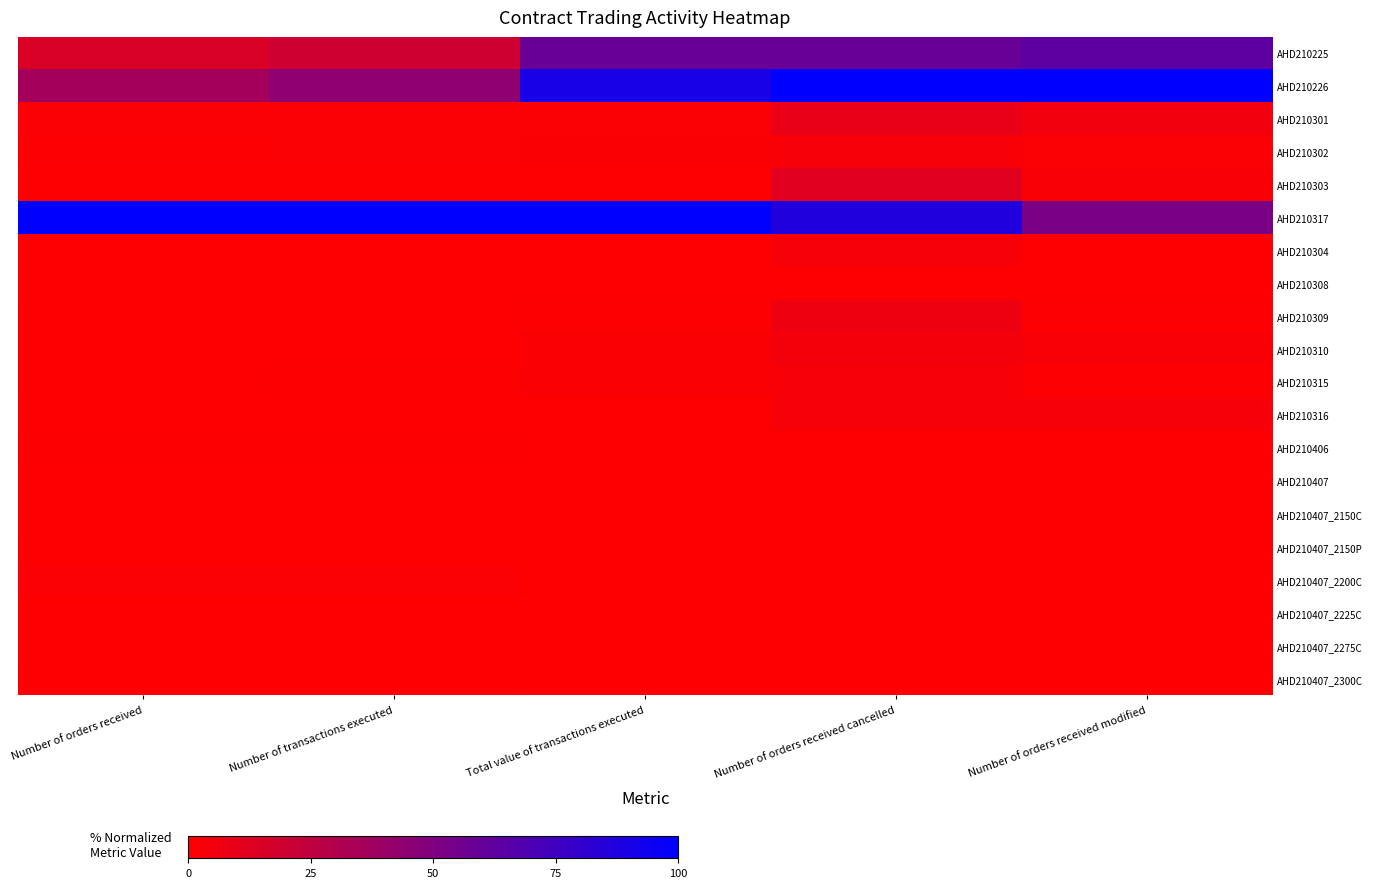

Reading right to left, transcribe all the data shown in this chart.

AHD210225: Number of orders received modified=0.6	Number of orders received cancelled=0.6	Total value of transactions executed=0.6	Number of transactions executed=0.2	Number of orders received=0.2
AHD210226: Number of orders received modified=1.0	Number of orders received cancelled=1.0	Total value of transactions executed=0.9	Number of transactions executed=0.4	Number of orders received=0.4
AHD210301: Number of orders received modified=0.1	Number of orders received cancelled=0.1	Total value of transactions executed=0.0	Number of transactions executed=0.0	Number of orders received=0.0
AHD210302: Number of orders received modified=0.0	Number of orders received cancelled=0.0	Total value of transactions executed=0.0	Number of transactions executed=0.0	Number of orders received=0.0
AHD210303: Number of orders received modified=0.0	Number of orders received cancelled=0.1	Total value of transactions executed=0.0	Number of transactions executed=0.0	Number of orders received=0.0
AHD210317: Number of orders received modified=0.5	Number of orders received cancelled=0.9	Total value of transactions executed=1.0	Number of transactions executed=1.0	Number of orders received=1.0
AHD210304: Number of orders received modified=0.0	Number of orders received cancelled=0.0	Total value of transactions executed=0.0	Number of transactions executed=0.0	Number of orders received=0.0
AHD210308: Number of orders received modified=0.0	Number of orders received cancelled=0.0	Total value of transactions executed=0.0	Number of transactions executed=0.0	Number of orders received=0.0
AHD210309: Number of orders received modified=0.0	Number of orders received cancelled=0.1	Total value of transactions executed=0.0	Number of transactions executed=0.0	Number of orders received=0.0
AHD210310: Number of orders received modified=0.0	Number of orders received cancelled=0.0	Total value of transactions executed=0.0	Number of transactions executed=0.0	Number of orders received=0.0
AHD210315: Number of orders received modified=0.0	Number of orders received cancelled=0.0	Total value of transactions executed=0.0	Number of transactions executed=0.0	Number of orders received=0.0
AHD210316: Number of orders received modified=0.0	Number of orders received cancelled=0.0	Total value of transactions executed=0.0	Number of transactions executed=0.0	Number of orders received=0.0
AHD210406: Number of orders received modified=0.0	Number of orders received cancelled=0.0	Total value of transactions executed=0.0	Number of transactions executed=0.0	Number of orders received=0.0
AHD210407: Number of orders received modified=0.0	Number of orders received cancelled=0.0	Total value of transactions executed=0.0	Number of transactions executed=0.0	Number of orders received=0.0
AHD210407_2150C: Number of orders received modified=0.0	Number of orders received cancelled=0.0	Total value of transactions executed=0.0	Number of transactions executed=0.0	Number of orders received=0.0
AHD210407_2150P: Number of orders received modified=0.0	Number of orders received cancelled=0.0	Total value of transactions executed=0.0	Number of transactions executed=0.0	Number of orders received=0.0
AHD210407_2200C: Number of orders received modified=0.0	Number of orders received cancelled=0.0	Total value of transactions executed=0.0	Number of transactions executed=0.0	Number of orders received=0.0
AHD210407_2225C: Number of orders received modified=0.0	Number of orders received cancelled=0.0	Total value of transactions executed=0.0	Number of transactions executed=0.0	Number of orders received=0.0
AHD210407_2275C: Number of orders received modified=0.0	Number of orders received cancelled=0.0	Total value of transactions executed=0.0	Number of transactions executed=0.0	Number of orders received=0.0
AHD210407_2300C: Number of orders received modified=0.0	Number of orders received cancelled=0.0	Total value of transactions executed=0.0	Number of transactions executed=0.0	Number of orders received=0.0